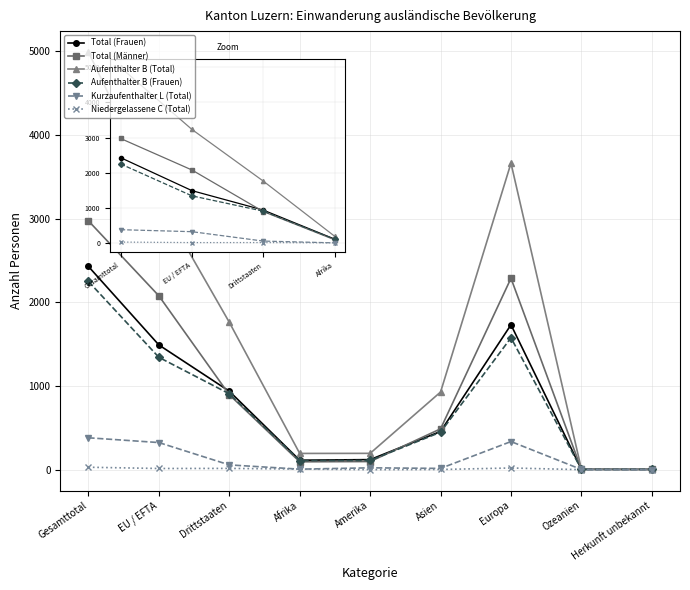

What is the label of the 5th point from the left?

Amerika